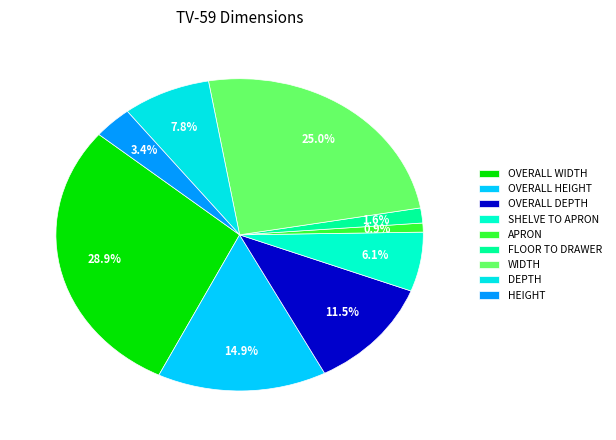

Which slice is the smallest?

APRON